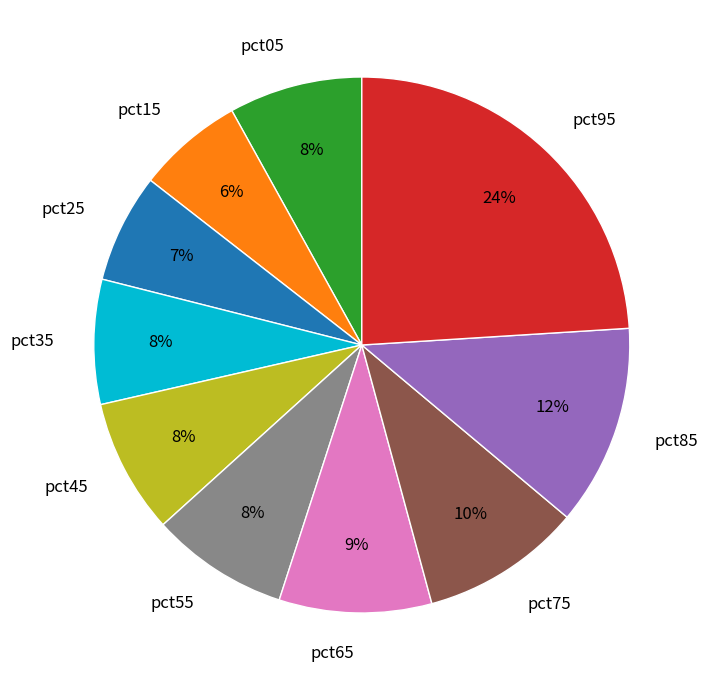

How many slices are in this pie chart?

10